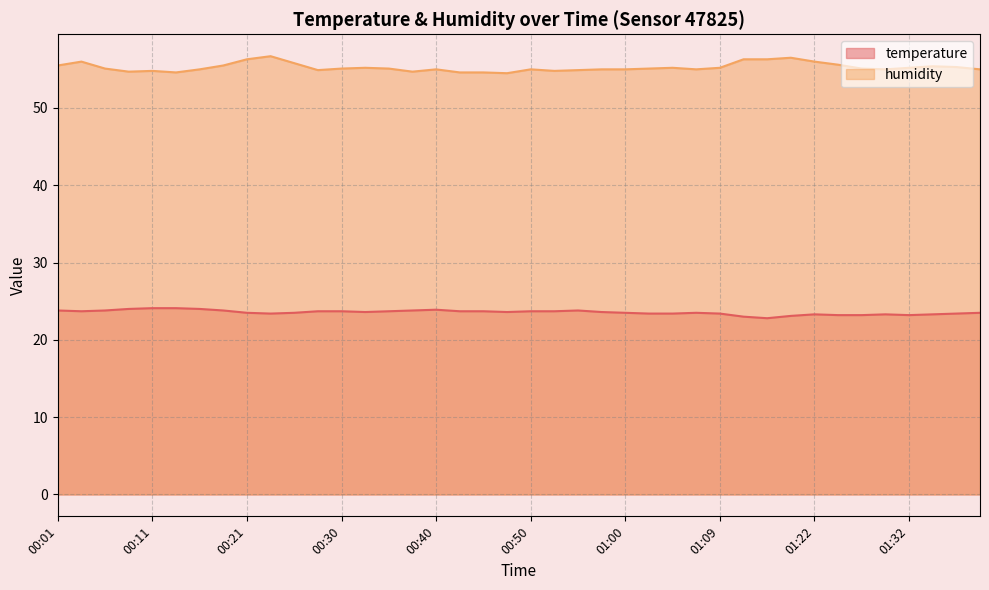

Which series has the widest spread of values?

humidity